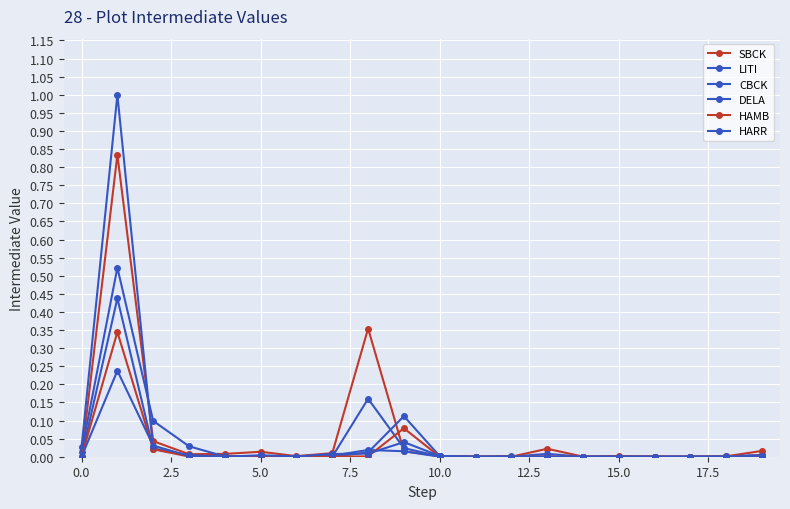

Count the number of categories in the chart.

20